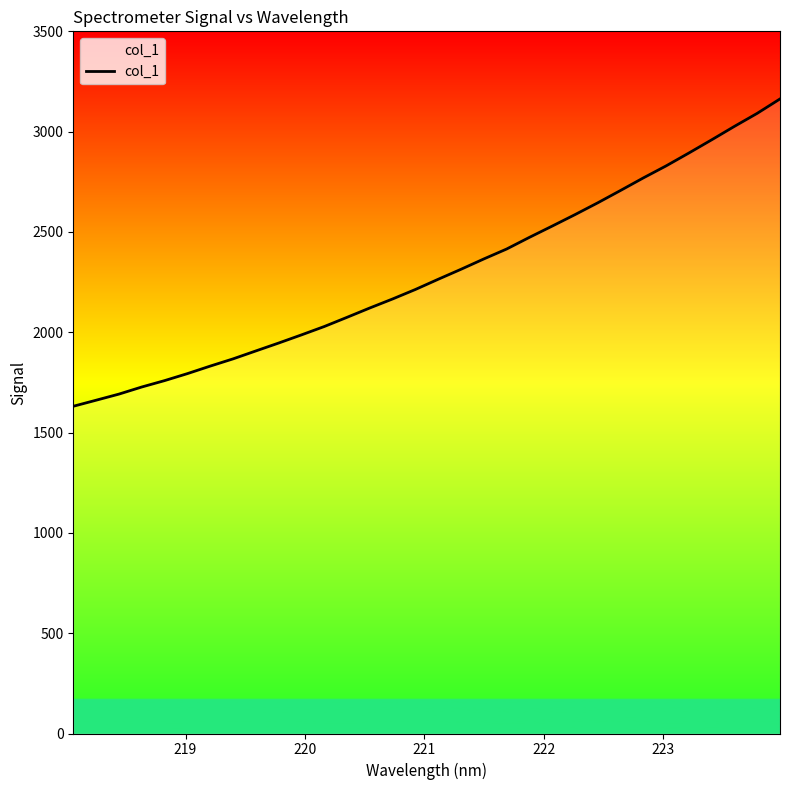

How many lines are shown in the chart?

1